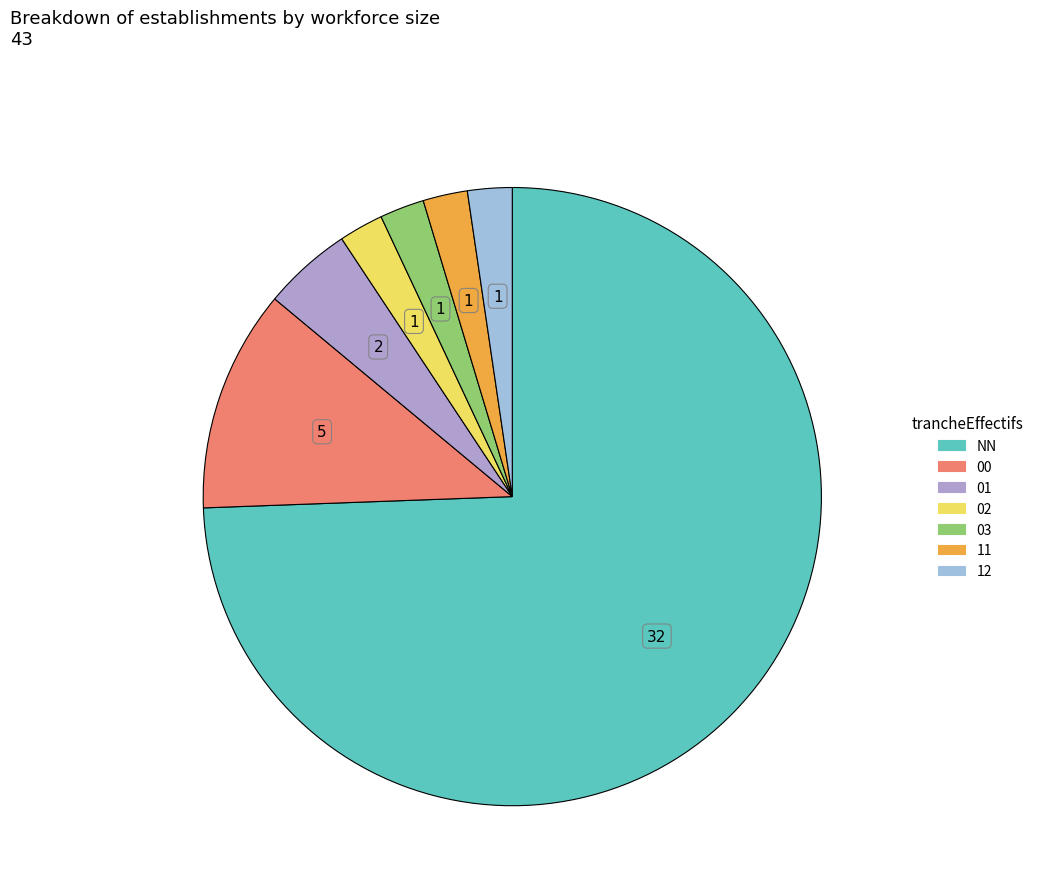

Do 11 and NN together represent more than half of the pie?

Yes